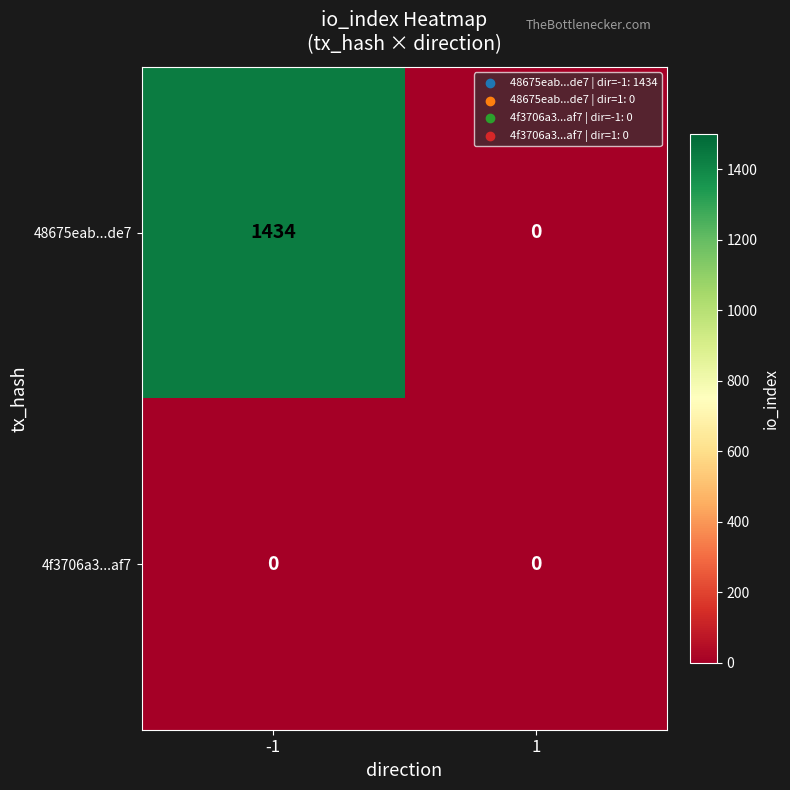

At how many categories does at least one series exceed 1152?

1